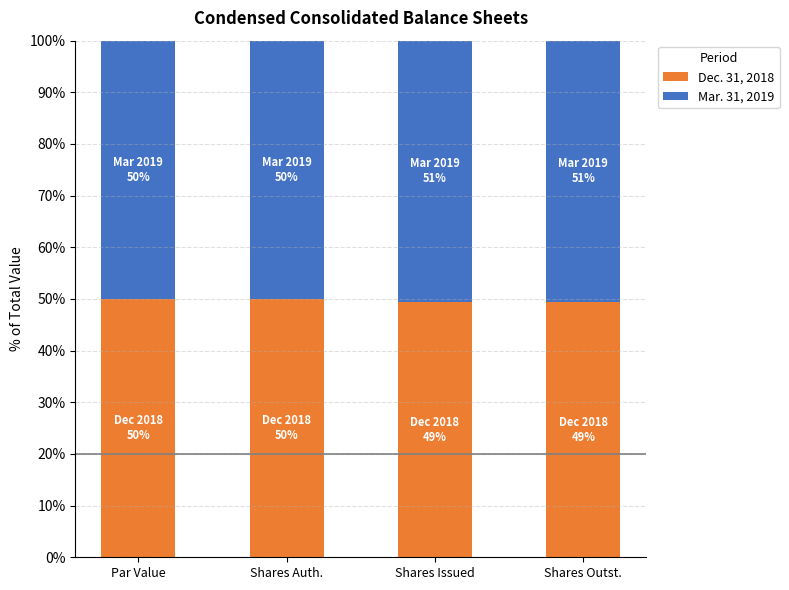

Reading right to left, transcribe the values for Dec. 31, 2018.

Shares Outst.=49.4	Shares Issued=49.4	Shares Auth.=50.0	Par Value=50.0